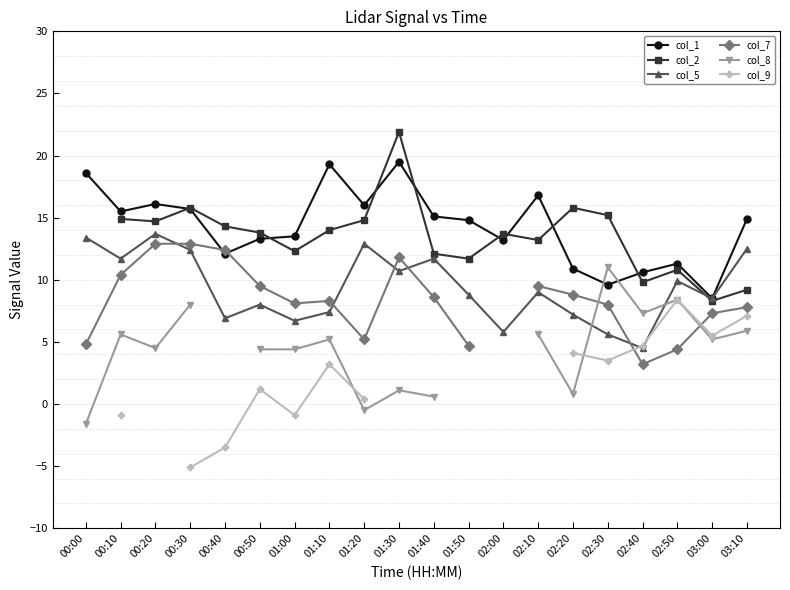

What is the value of the col_5 point at the 8th from the left?

7.4